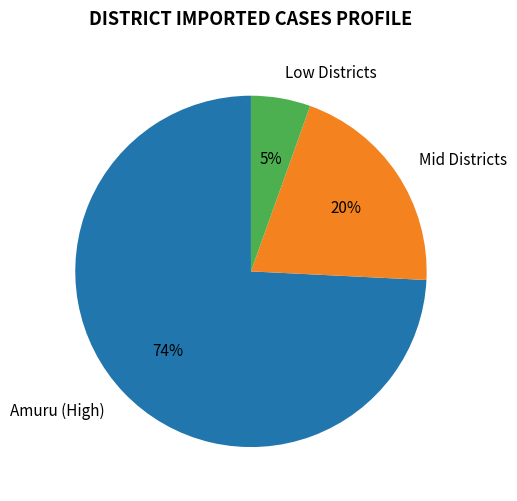

What is the largest slice in the pie chart?

Amuru (High)